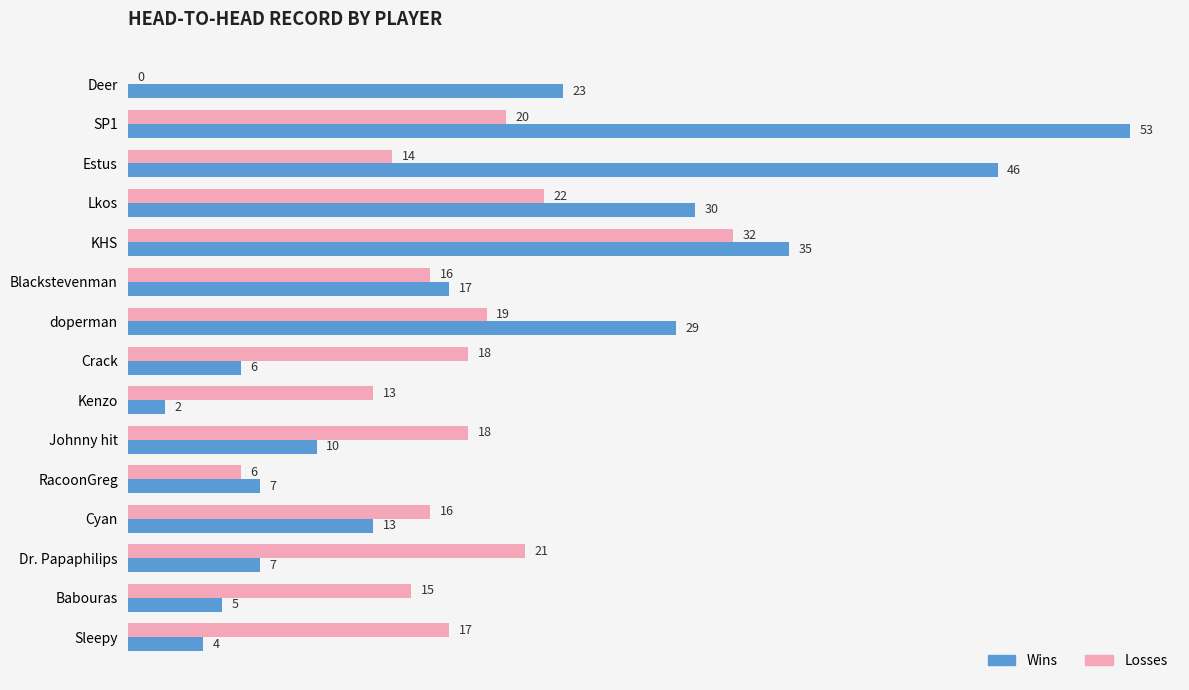

Is the value of Losses at KHS greater than the value of Wins at KHS?

No